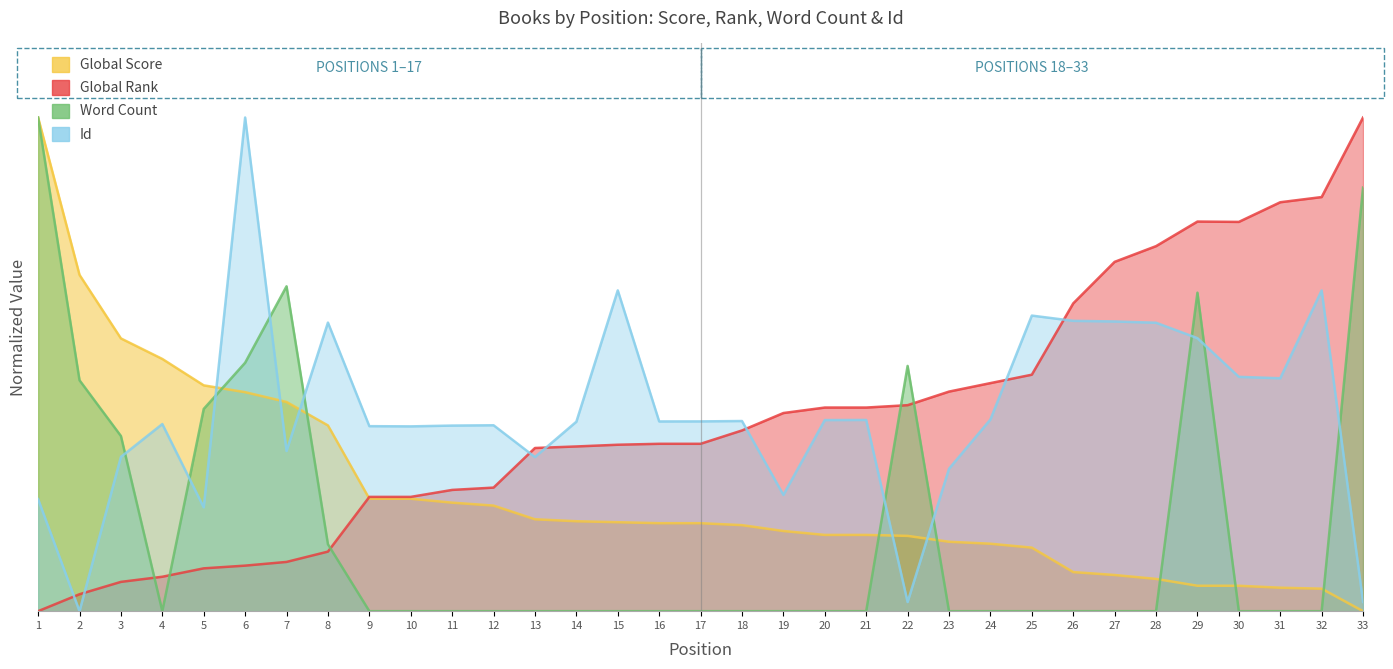

Count the Word Count values in the range 0 to 1.

33